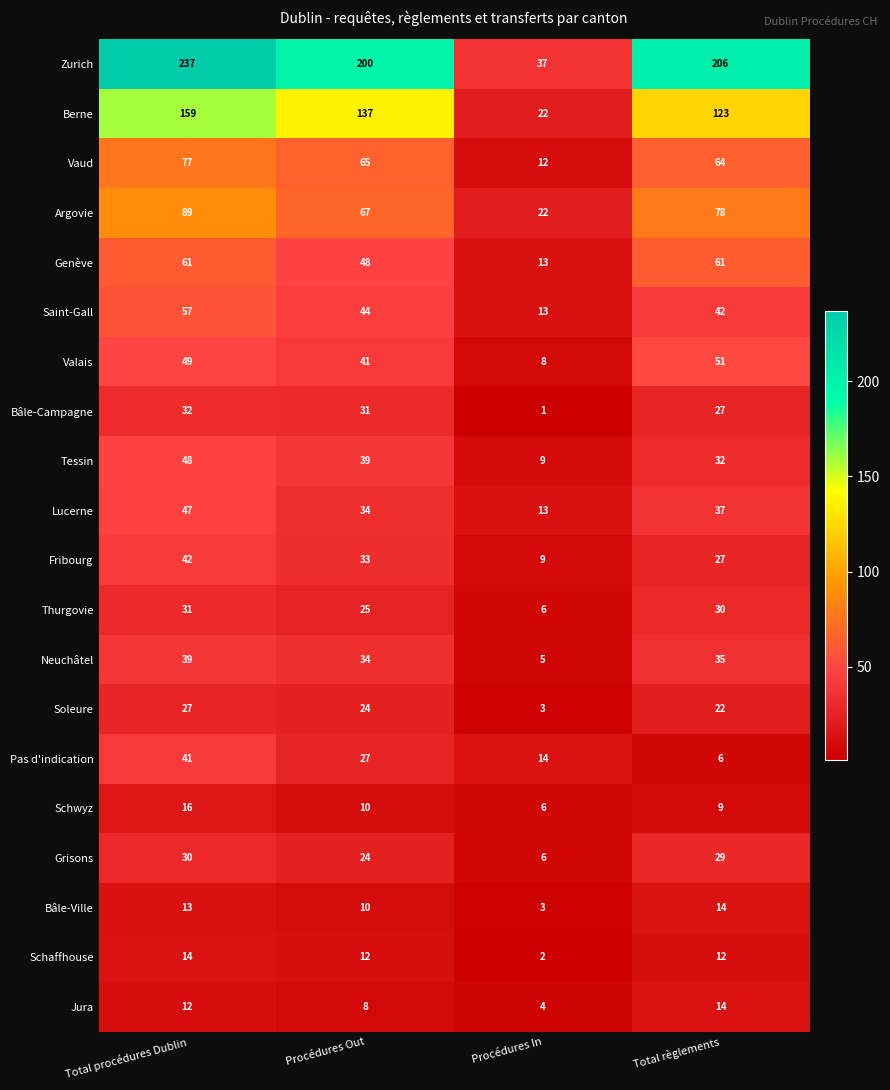

Read the Bâle-Ville value at Total procédures Dublin, to the nearest 5.

15